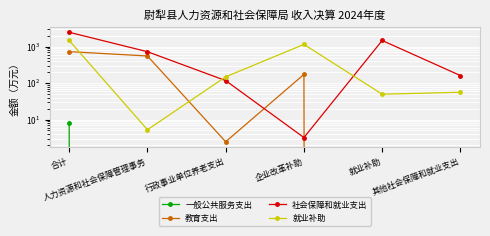

At which category is the sum across all series the highest?

合计